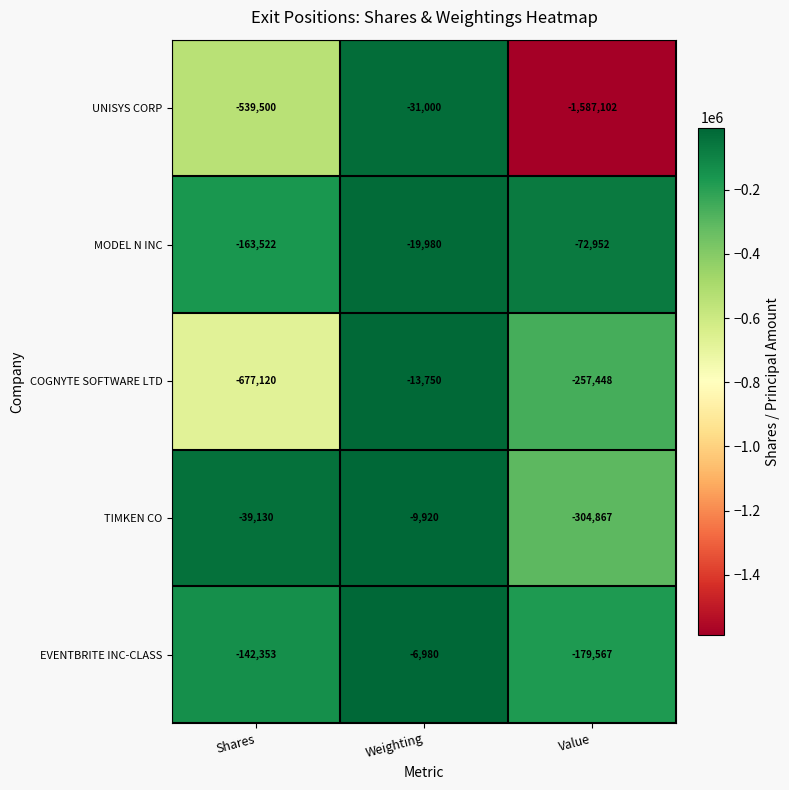

Rank the series at Shares from lowest to highest value.

COGNYTE SOFTWARE LTD, UNISYS CORP, MODEL N INC, EVENTBRITE INC-CLASS, TIMKEN CO